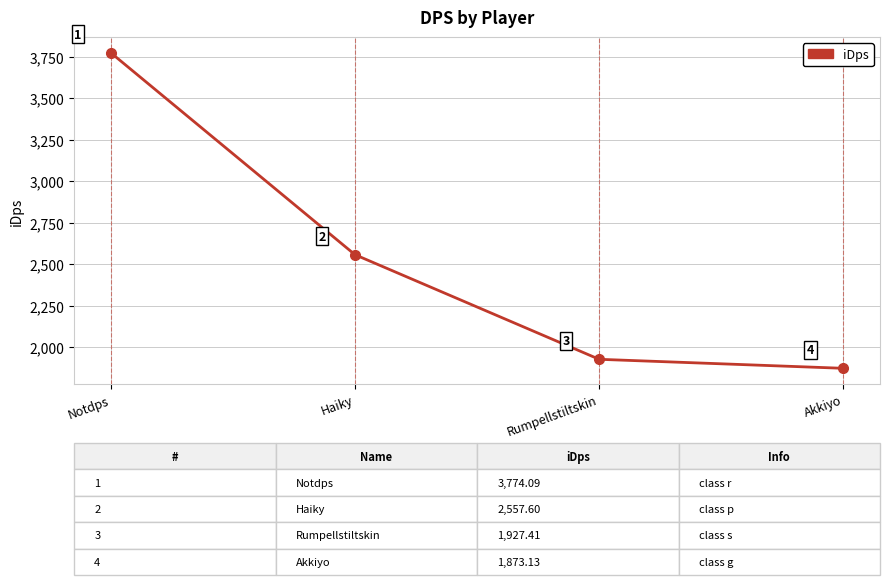

What is the minimum value shown in the chart?

1873.1